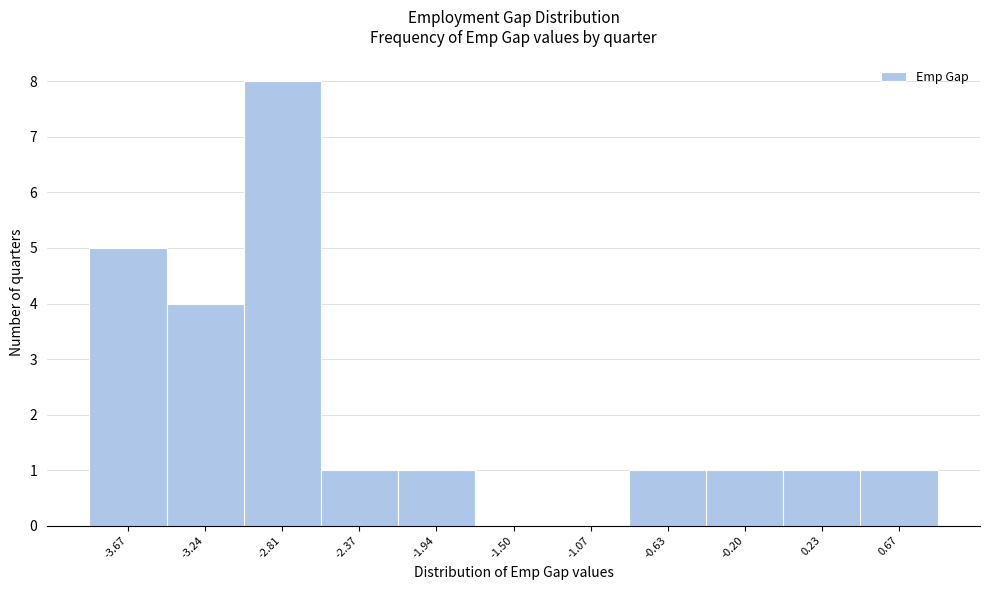

Reading left to right, transcribe this chart: for each bar, give the range it covers on the x-axis and its height. Neither the bar edges nor the heights are printed on the chart, so give them approximately, as read against the axes.

-3.90 to -3.45: 5
-3.45 to -3.00: 4
-3.00 to -2.60: 8
-2.60 to -2.15: 1
-2.15 to -1.70: 1
-1.70 to -1.30: 0
-1.30 to -0.85: 0
-0.85 to -0.40: 1
-0.40 to 0.00: 1
0.00 to 0.45: 1
0.45 to 0.90: 1